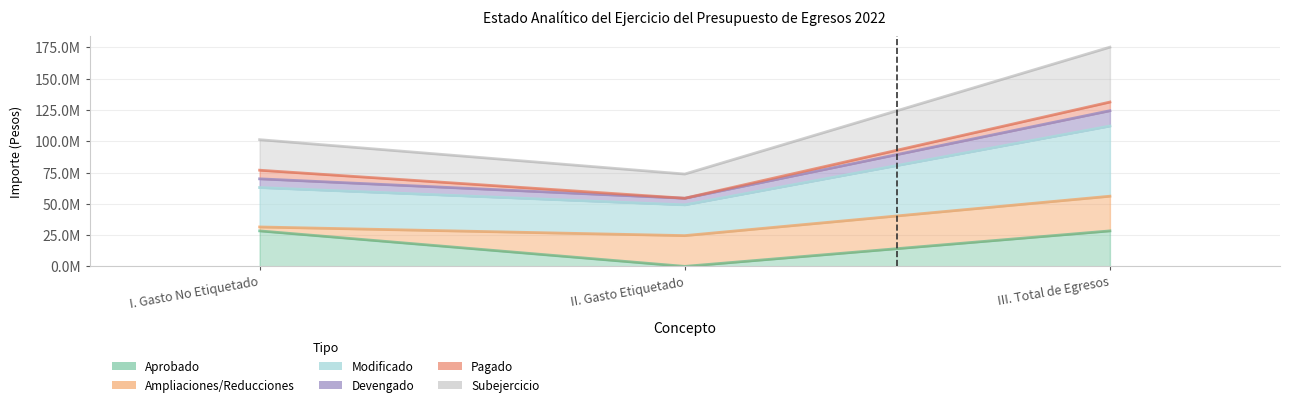

At which label is Modificado closest to 40349539?

I. Gasto No Etiquetado